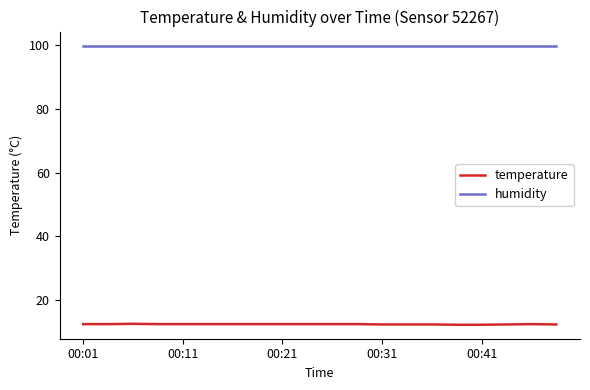

What is the minimum value shown in the chart?

12.2